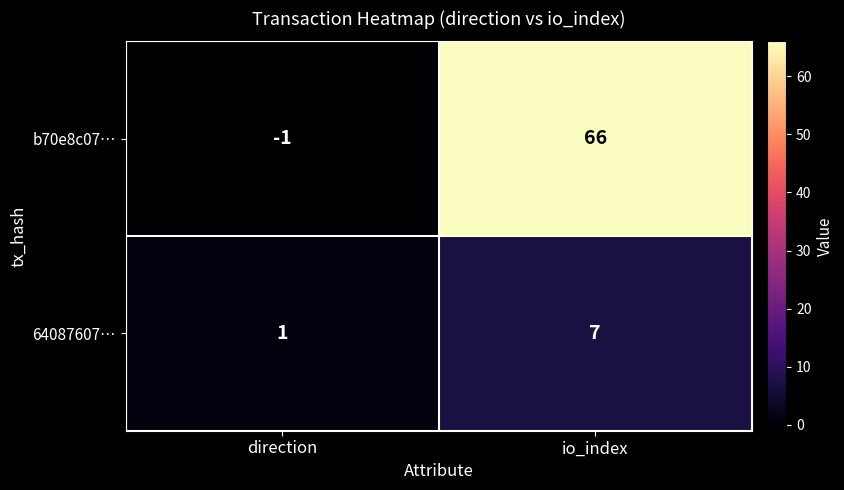

Is it true that 64087607… equals 7 at io_index?

True